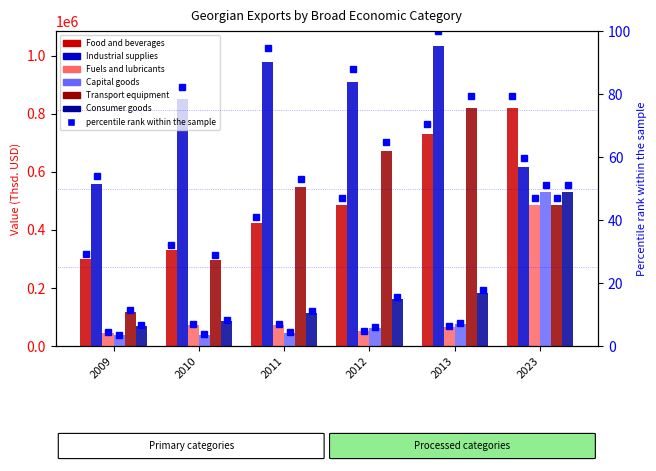

At which label does Capital goods reach its peak?

2023